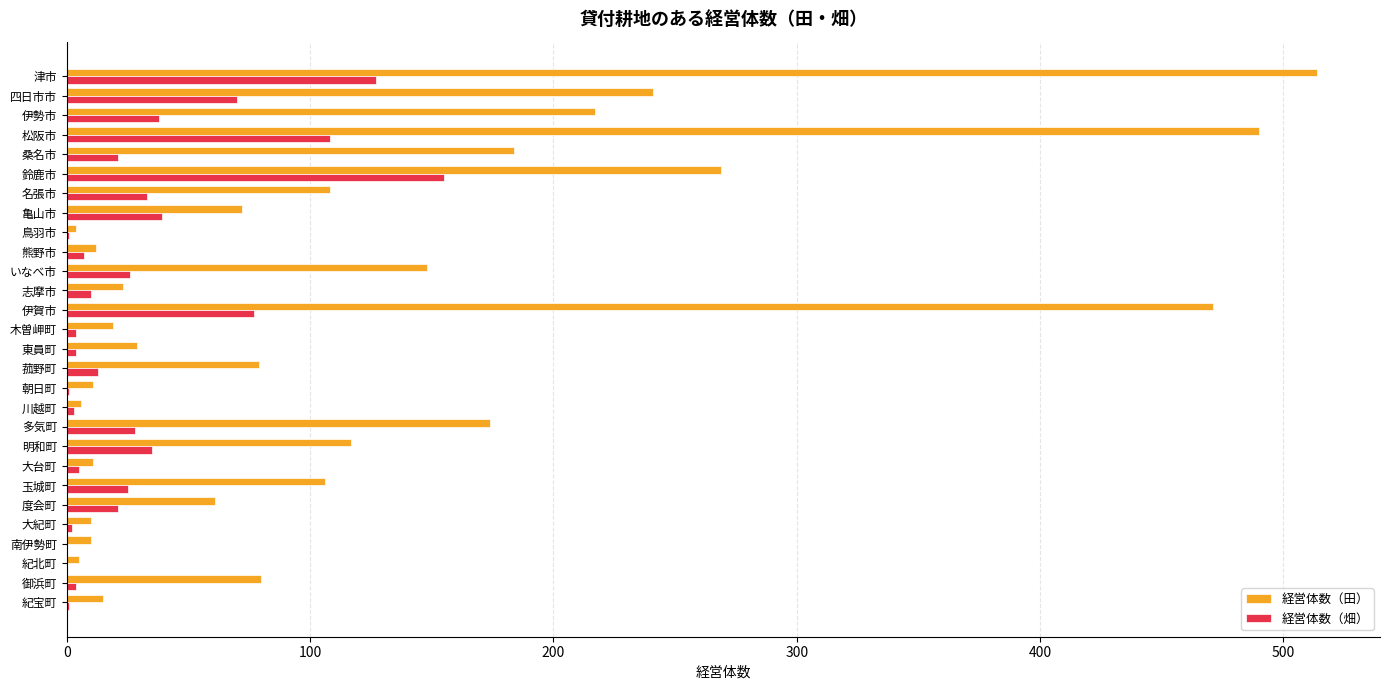

Which series has the largest total across all categories?

経営体数（田）